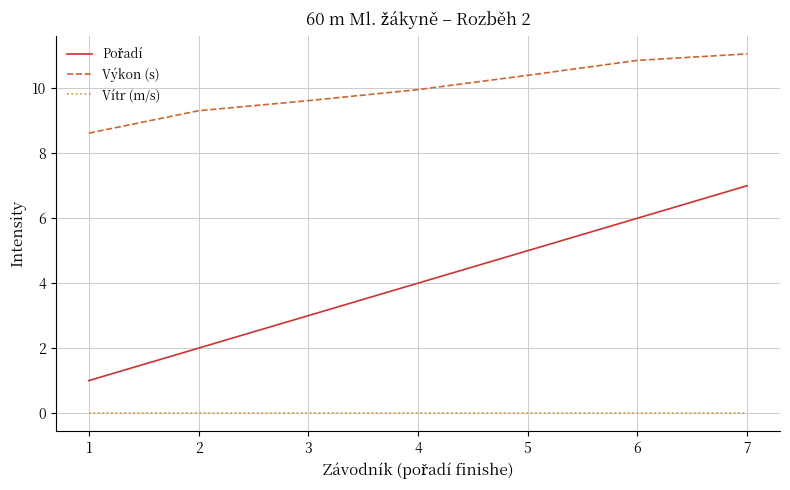

Which label corresponds to the largest value in the chart?

7